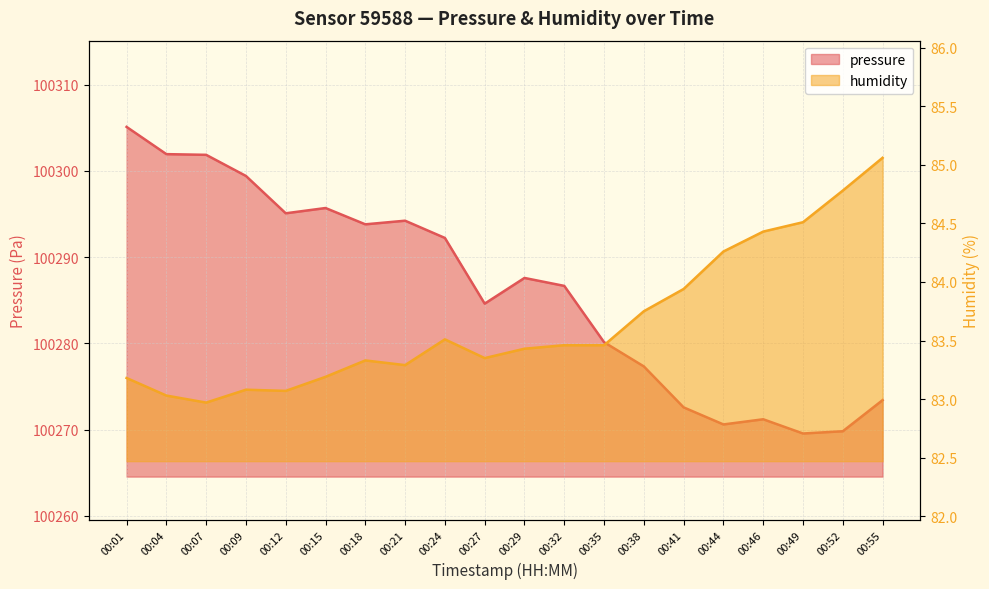

Reading right to left, extract all data points from this chart.

pressure: 00:55=100273.4	00:52=100269.8	00:49=100269.6	00:46=100271.2	00:44=100270.6	00:41=100272.6	00:38=100277.3	00:35=100280.1	00:32=100286.7	00:29=100287.6	00:27=100284.6	00:24=100292.2	00:21=100294.2	00:18=100293.8	00:15=100295.7	00:12=100295.1	00:09=100299.4	00:07=100301.9	00:04=100301.9	00:01=100305.1
humidity: 00:55=85.1	00:52=84.8	00:49=84.5	00:46=84.4	00:44=84.3	00:41=83.9	00:38=83.8	00:35=83.5	00:32=83.5	00:29=83.4	00:27=83.3	00:24=83.5	00:21=83.3	00:18=83.3	00:15=83.2	00:12=83.1	00:09=83.1	00:07=83.0	00:04=83.0	00:01=83.2